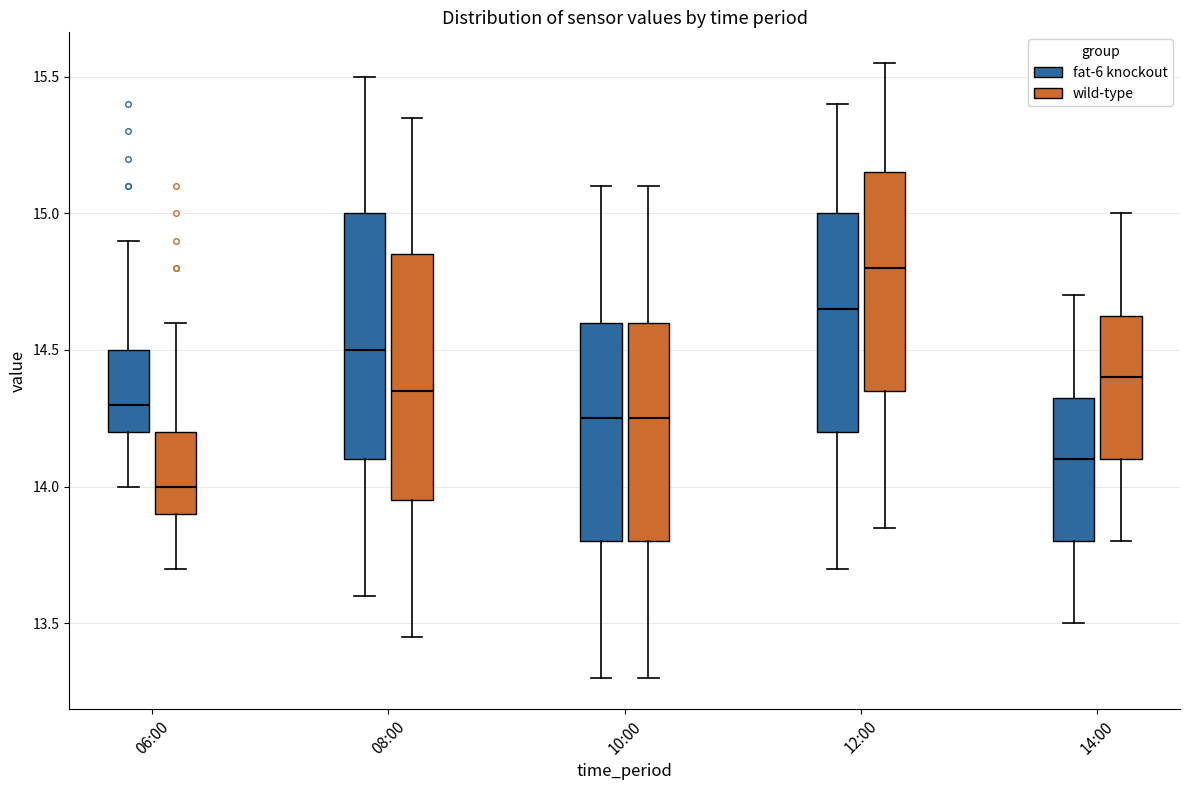

Reading left to right, transcribe this box plot: for each box, give where its median line is, the range the box spans, and where its two whiskers end, as read against the y-axis. The values are not printed on the chart, so give them approximately, as read against the axis.

06:00 (fat-6 knockout): median 14.30, box 14.20 to 14.50, whiskers 14.00 to 14.90
06:00 (wild-type): median 14.00, box 13.90 to 14.20, whiskers 13.70 to 14.60
08:00 (fat-6 knockout): median 14.50, box 14.10 to 15.00, whiskers 13.60 to 15.50
08:00 (wild-type): median 14.35, box 13.95 to 14.85, whiskers 13.45 to 15.35
10:00 (fat-6 knockout): median 14.25, box 13.80 to 14.60, whiskers 13.30 to 15.10
10:00 (wild-type): median 14.25, box 13.80 to 14.60, whiskers 13.30 to 15.10
12:00 (fat-6 knockout): median 14.65, box 14.20 to 15.00, whiskers 13.70 to 15.40
12:00 (wild-type): median 14.80, box 14.35 to 15.15, whiskers 13.85 to 15.55
14:00 (fat-6 knockout): median 14.10, box 13.80 to 14.35, whiskers 13.50 to 14.70
14:00 (wild-type): median 14.40, box 14.10 to 14.65, whiskers 13.80 to 15.00